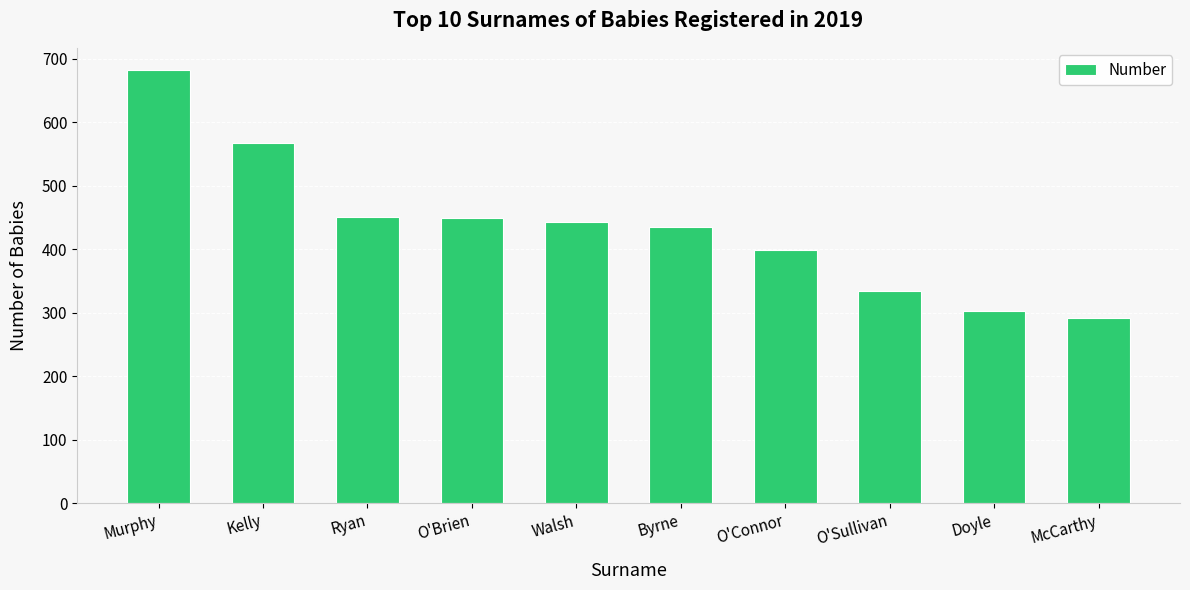

How many data points are less than 443?

5